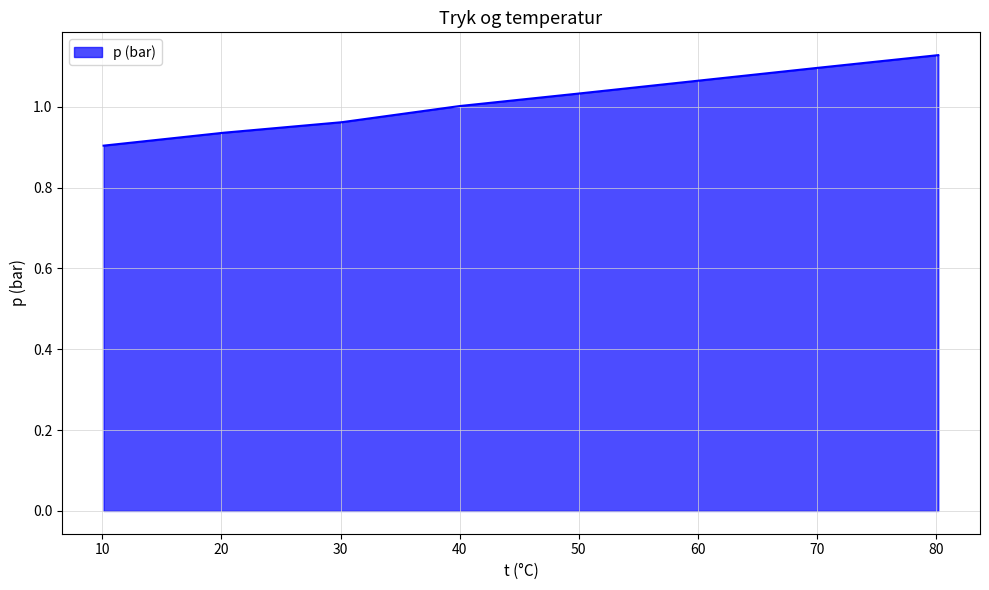

True or false: the data has more than 0 interior local peaks.

False